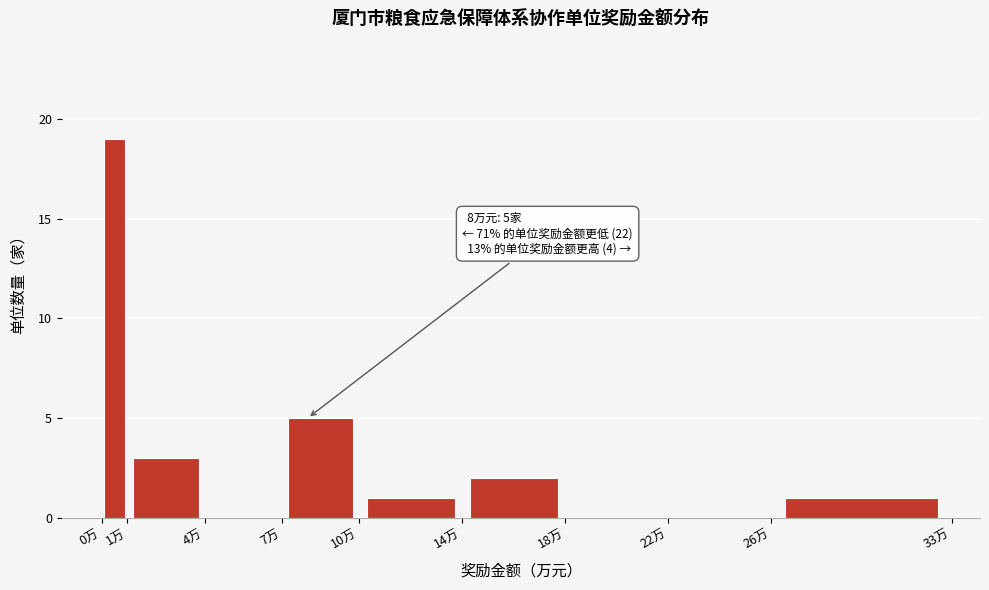

Over which range of the x-axis is the bar tallest?

0 to 1